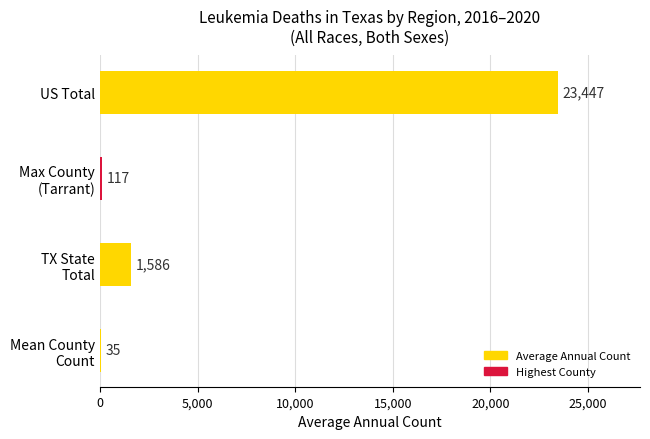

Is it true that the value at US Total is 32338?

False